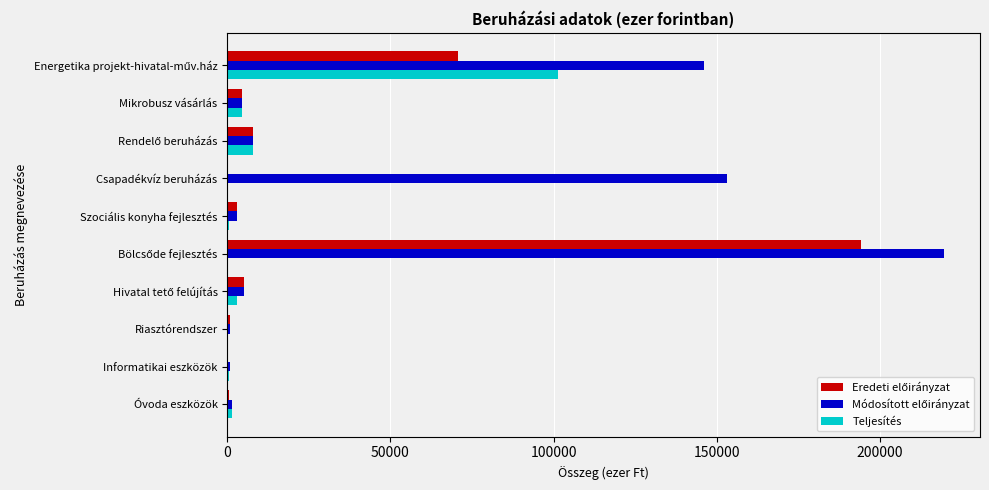

What is the maximum value for Teljesítés?

101414